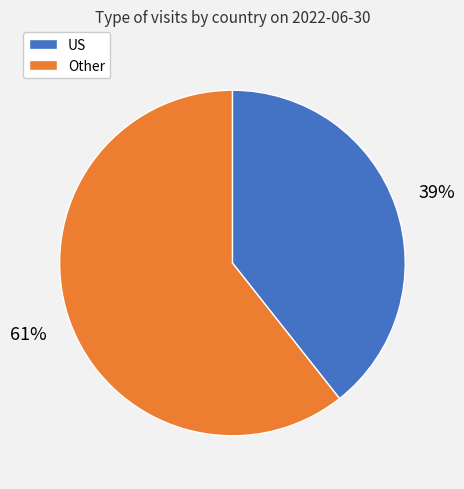

Does any single category account for the majority?

Yes